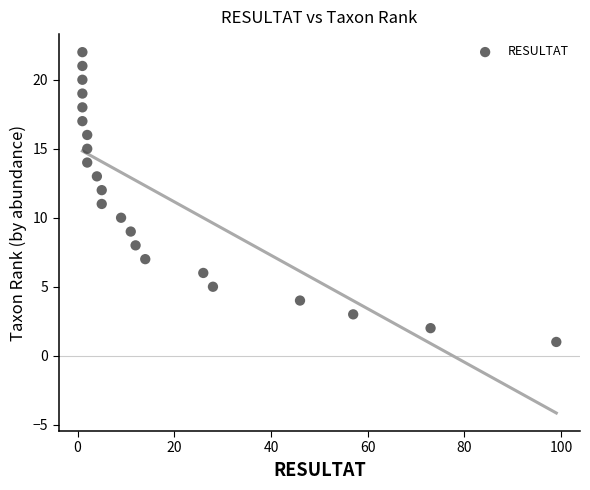

What is the range of X values (max minus min)?

98